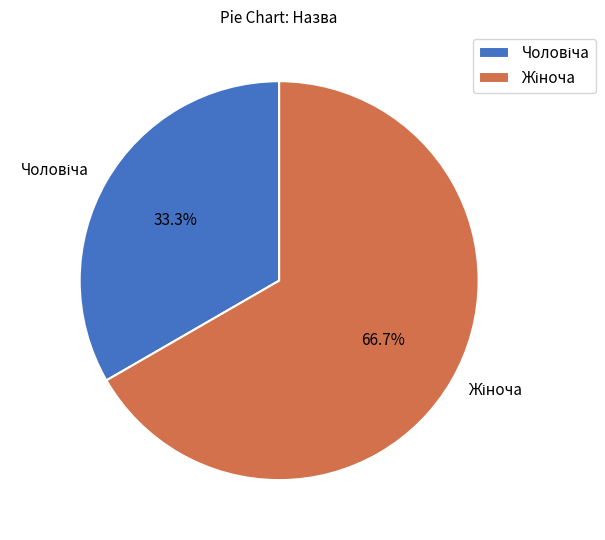

How many slices are in this pie chart?

2